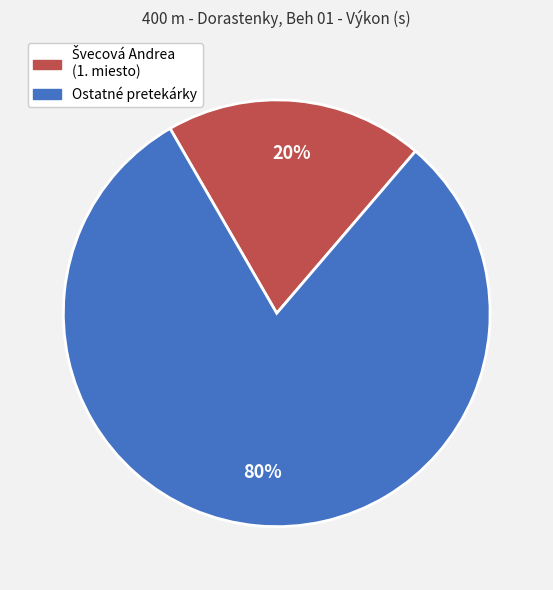

Does any single category account for the majority?

Yes